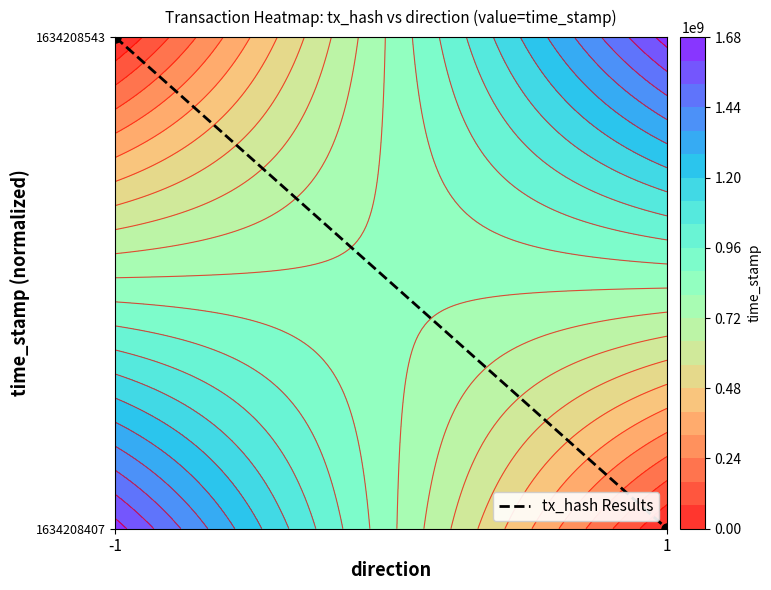

At which label is the value closest to 0?

1